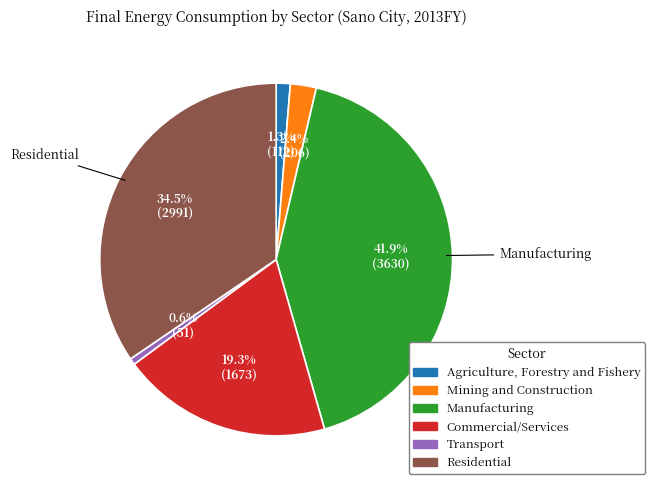

Which has a higher value, Transport or Manufacturing?

Manufacturing